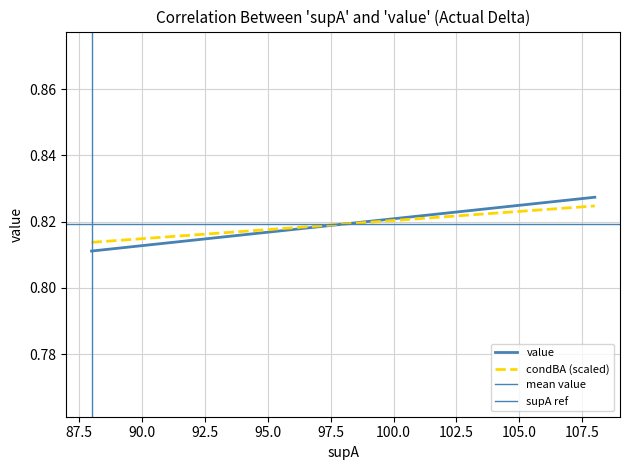

Count the value values in the range 0 to 1.

2